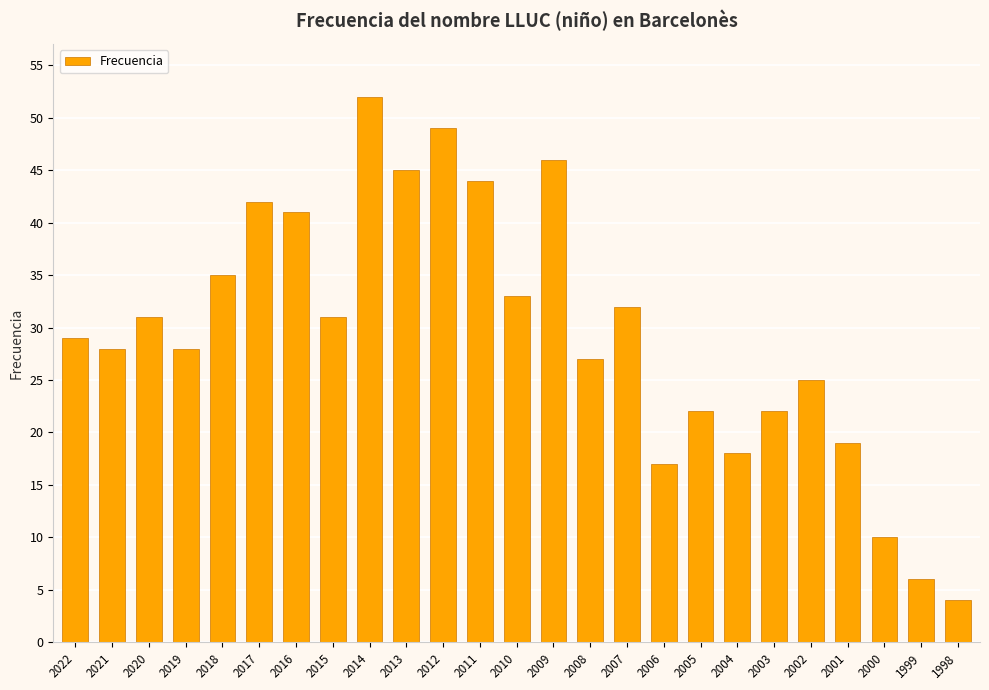

Is it true that the value at 2011 is 12?

False